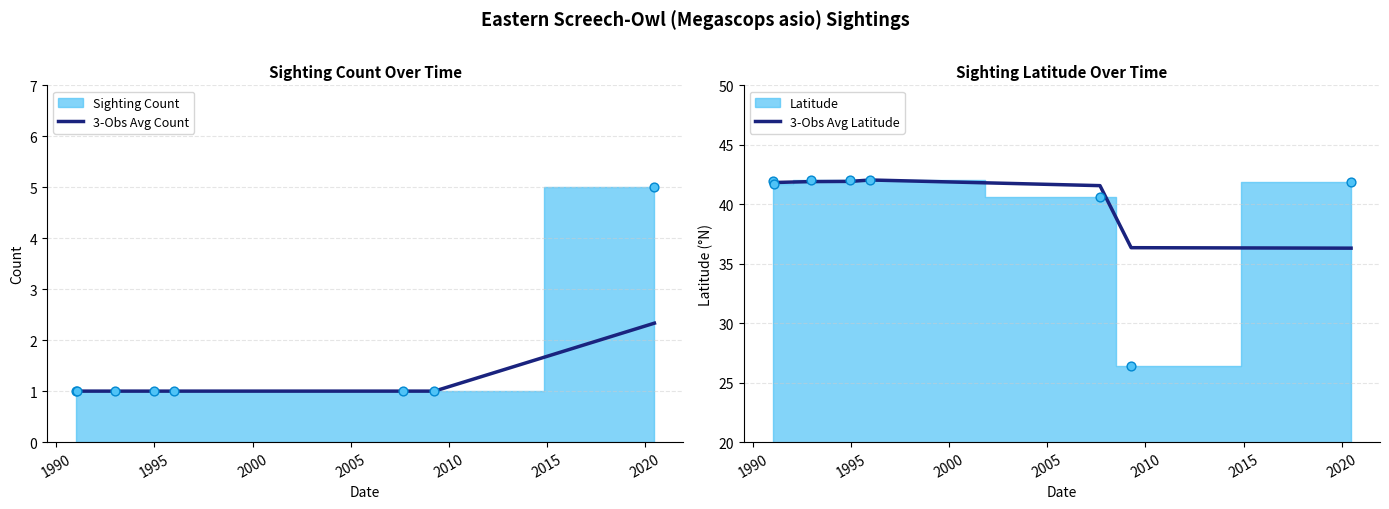

What is the highest value of the 3-Obs Avg Count series?

2.3